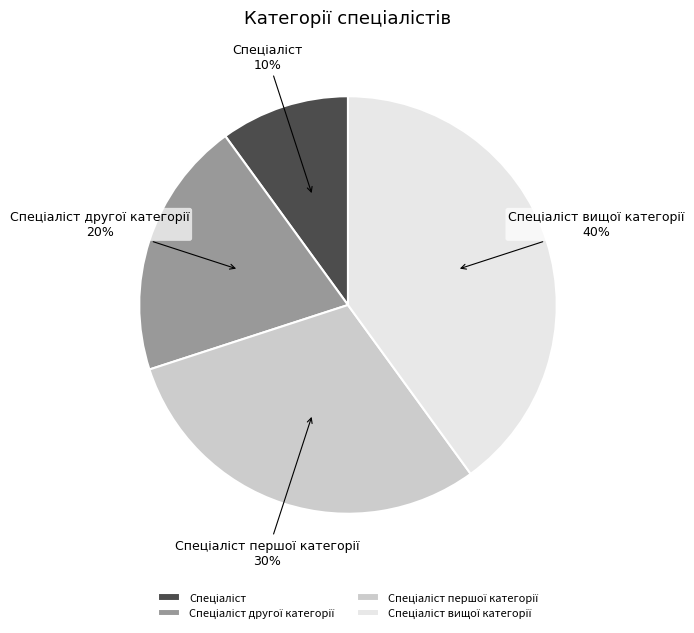

How many segments does this pie chart have?

4